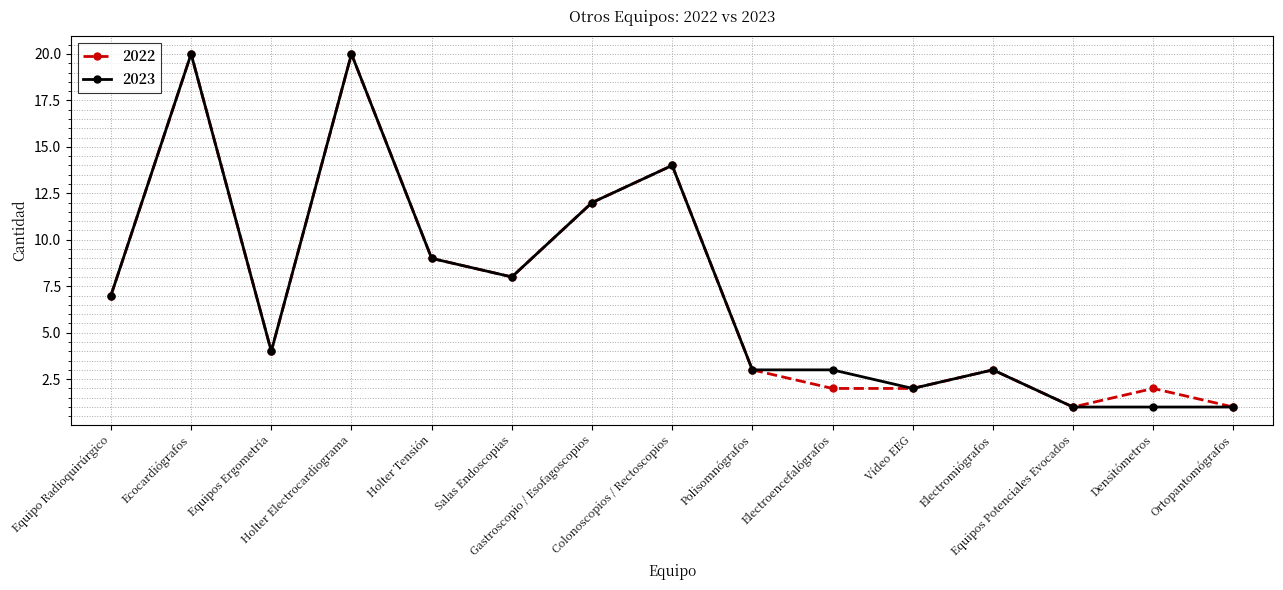

True or false: 2023 has more than 0 interior local peaks.

True